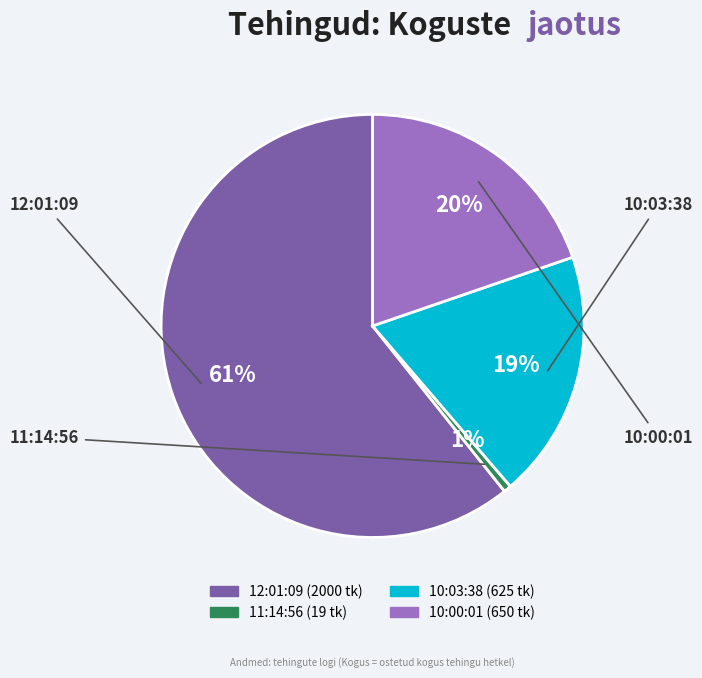

The 10:00:01 slice represents 31% of the pie. True or false?

False